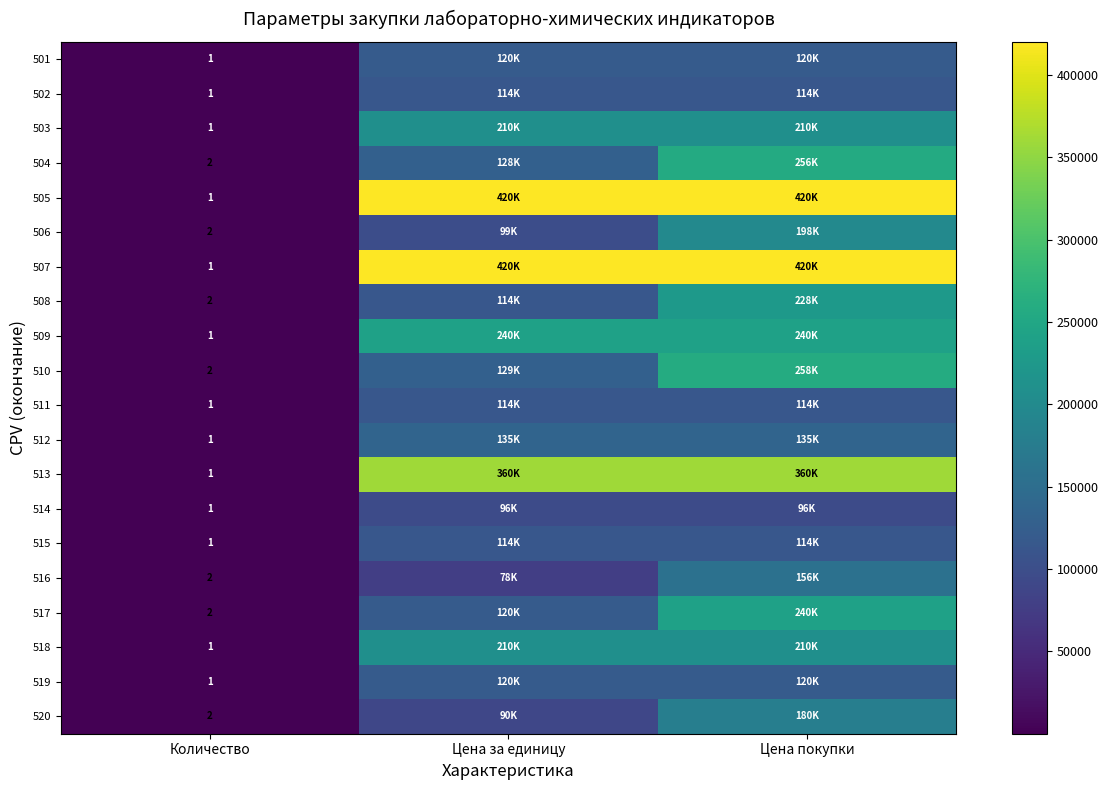

The value of 516 at Количество is 1. True or false?

False